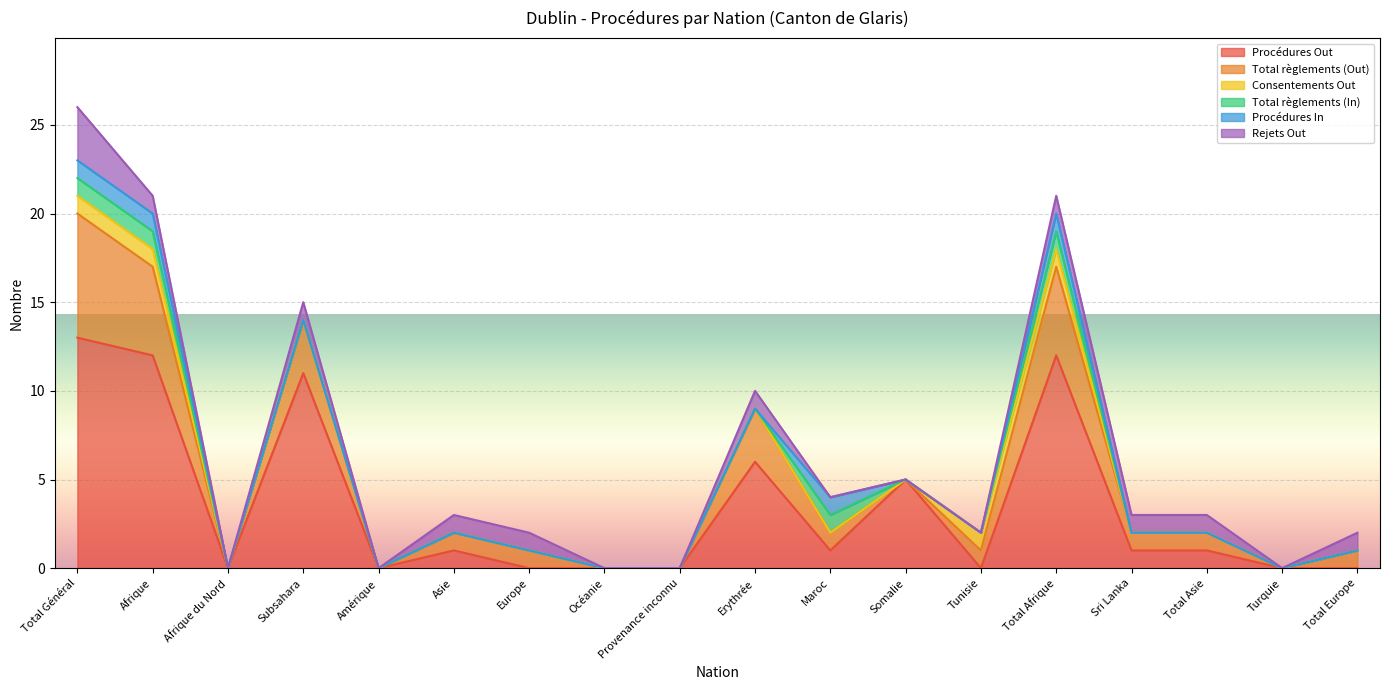

The value of Procédures Out at Total Général is 13. True or false?

True